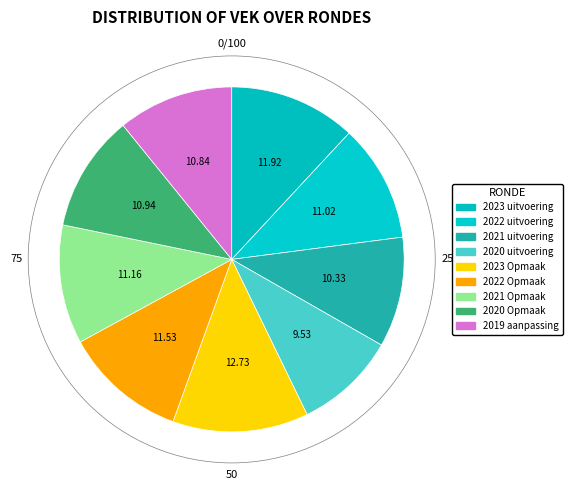

Count the number of slices in the pie.

9